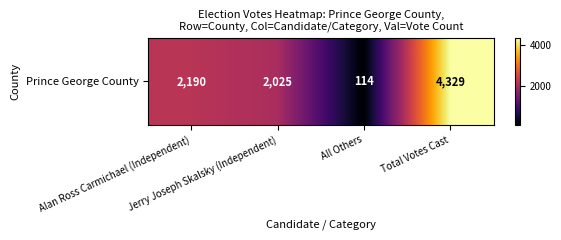

Rank the categories by value from highest to lowest.

Total Votes Cast, Alan Ross Carmichael (Independent), Jerry Joseph Skalsky (Independent), All Others